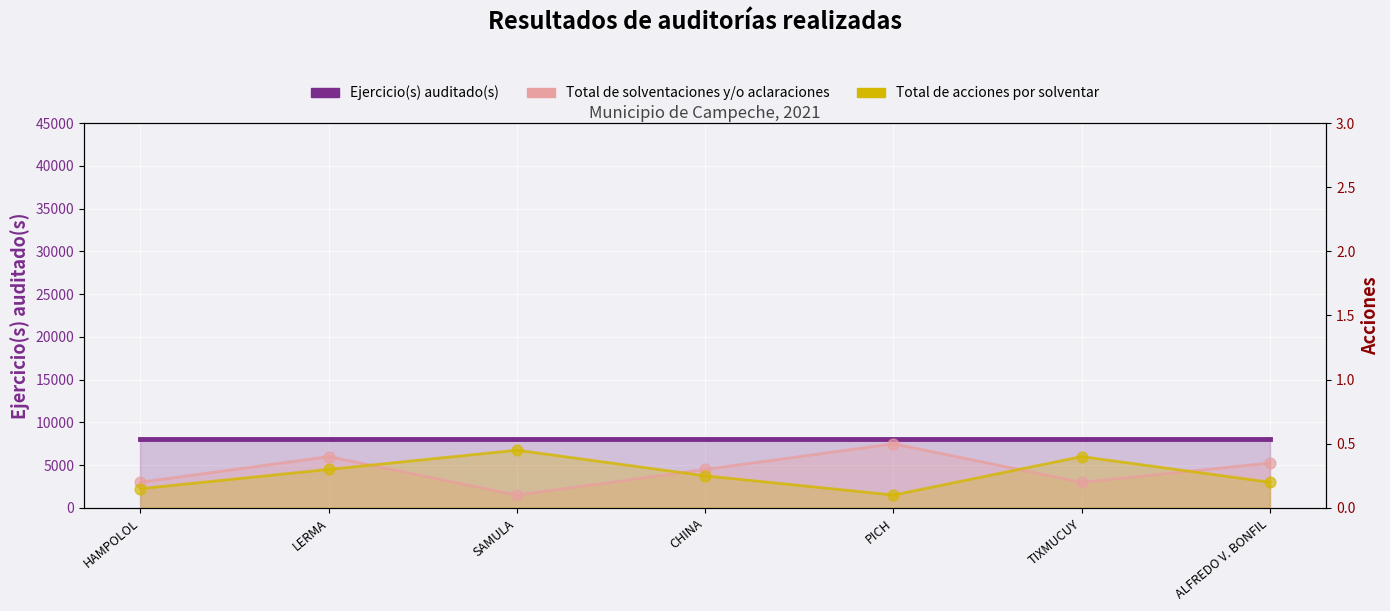

Which series contains the highest Y value?

Ejercicio(s) auditado(s)